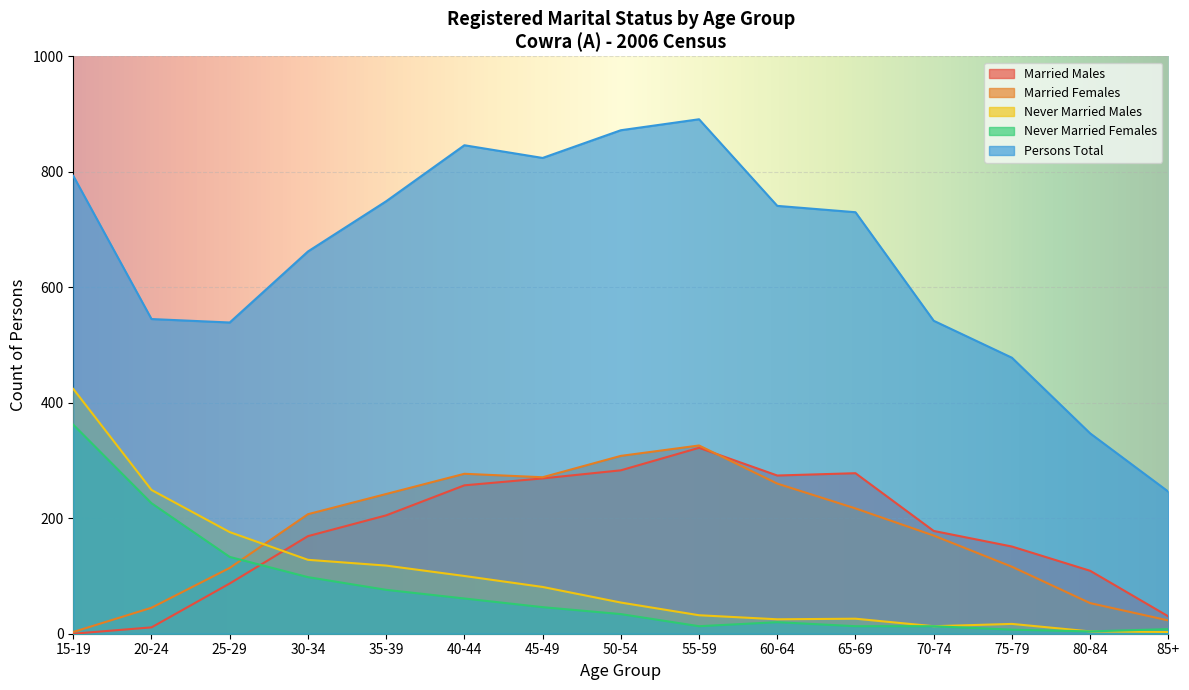

What is the label of the 10th point from the right?

40-44